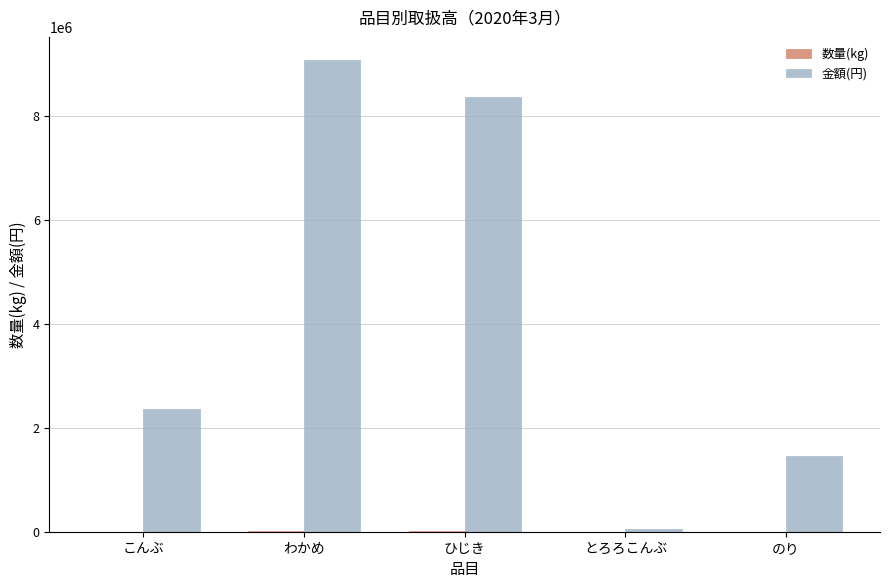

What is the greatest value displayed?

9076386